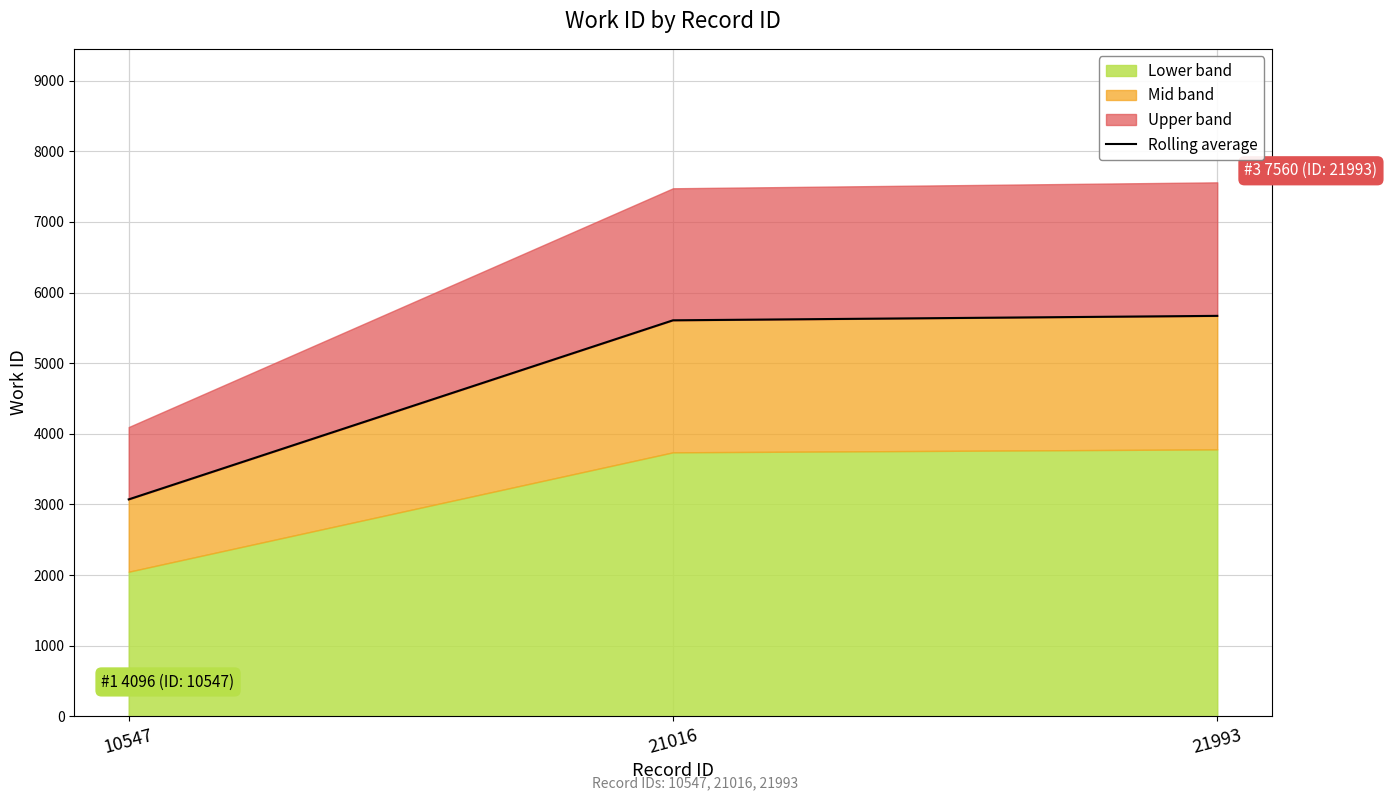

At which label is the value closest to 4371?

21016